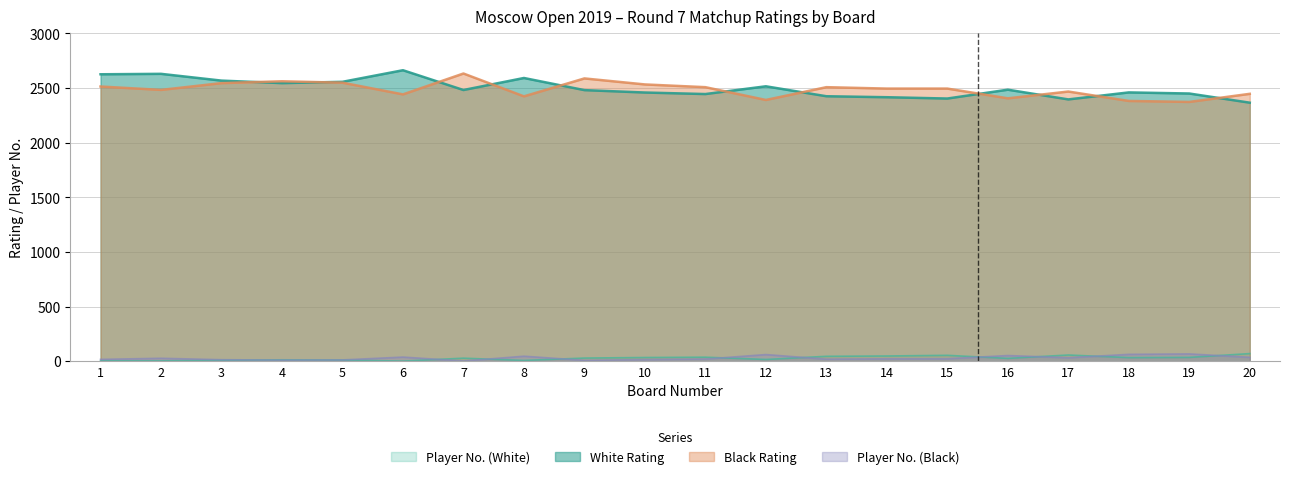

At which label does Player No. (Black) first exceed 23?

2